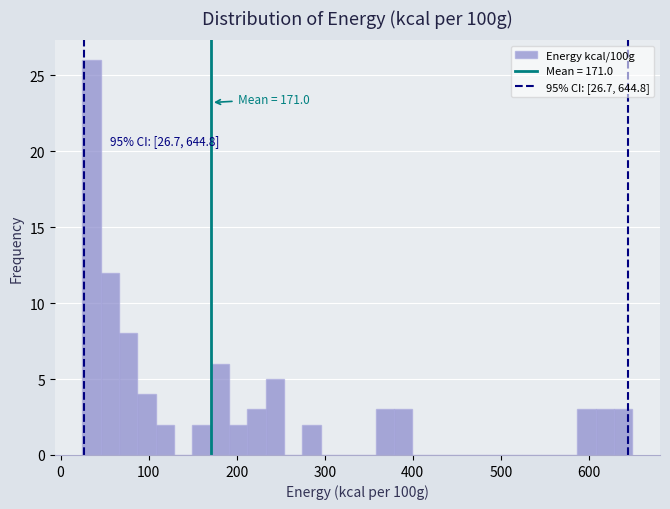

Around what value on the x-axis is the tallest bar? Give the approximate position of its centre, as read against the axis.

40